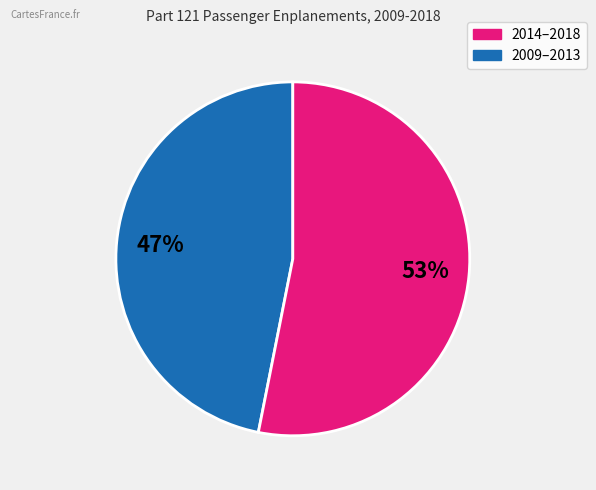

To the nearest percent, what is the average slice percentage?

50%